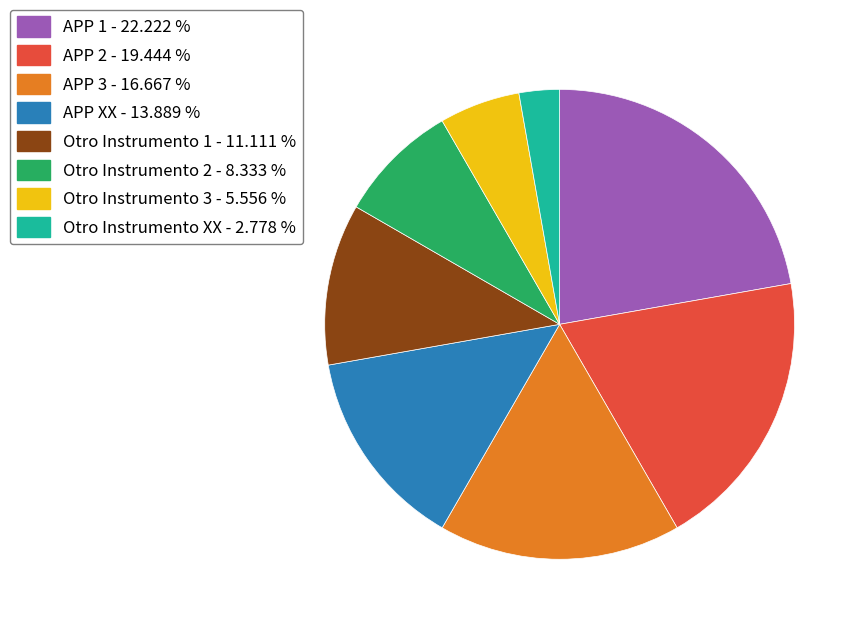

Combined, do Otro Instrumento 2 and APP 1 account for over 50%?

No